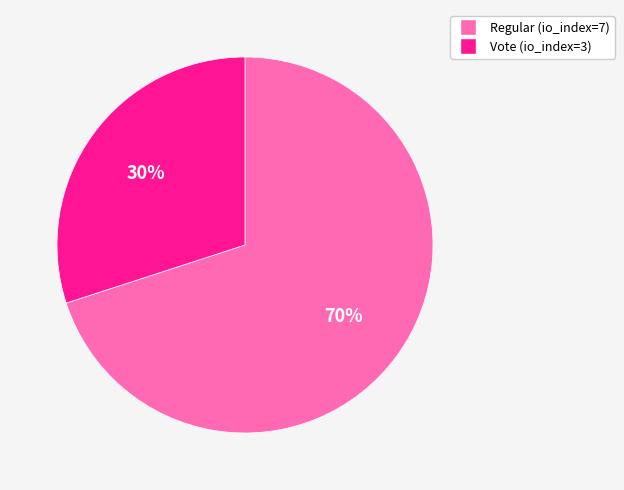

Count the number of slices in the pie.

2